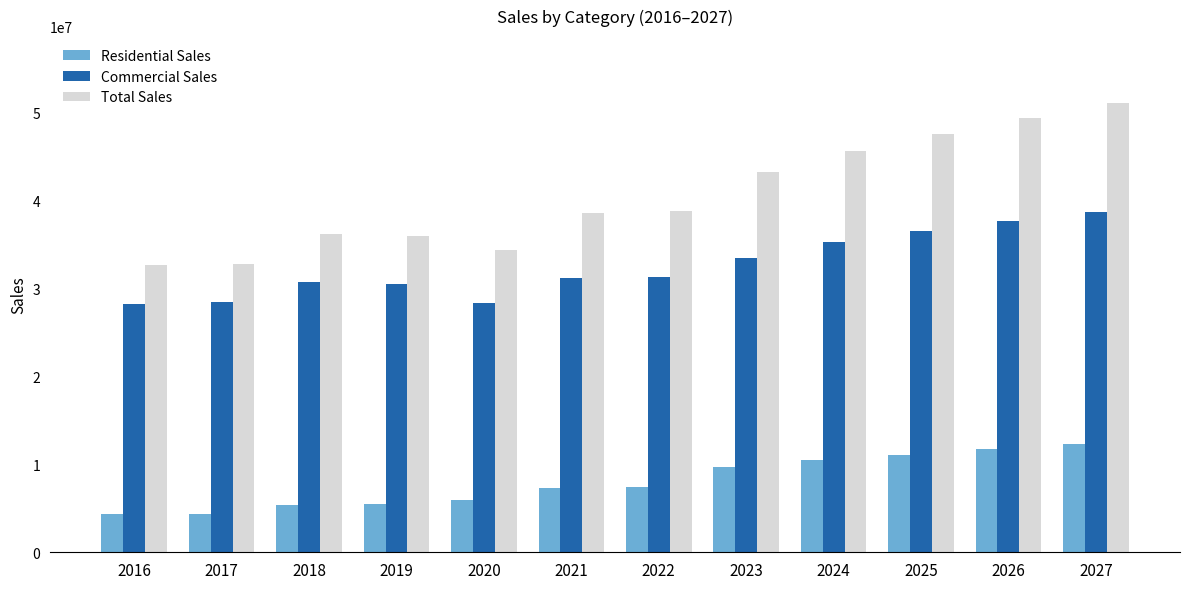

What value does the Total Sales series have at 2026?

49407935.9